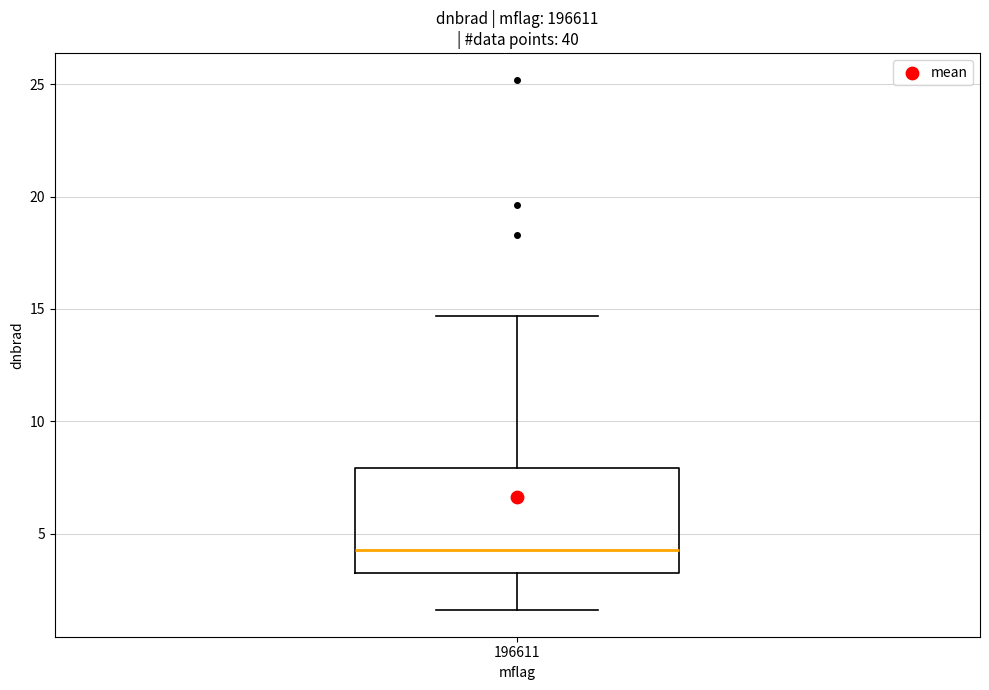

Where does the lower whisker of the box at x = 196611 end on the y-axis? The values are not printed on the chart, so give them approximately, as read against the axis.

1.5